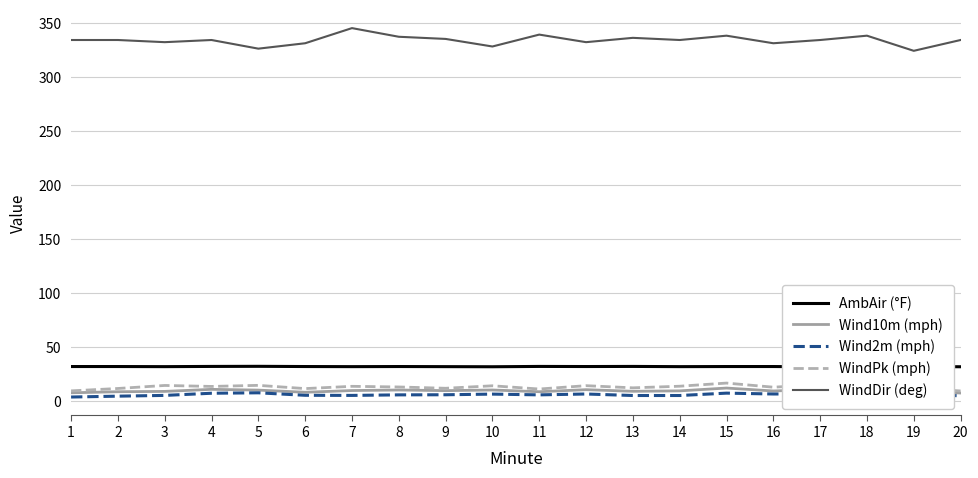

True or false: WindPk (mph) and WindDir (deg) cross at least once.

False